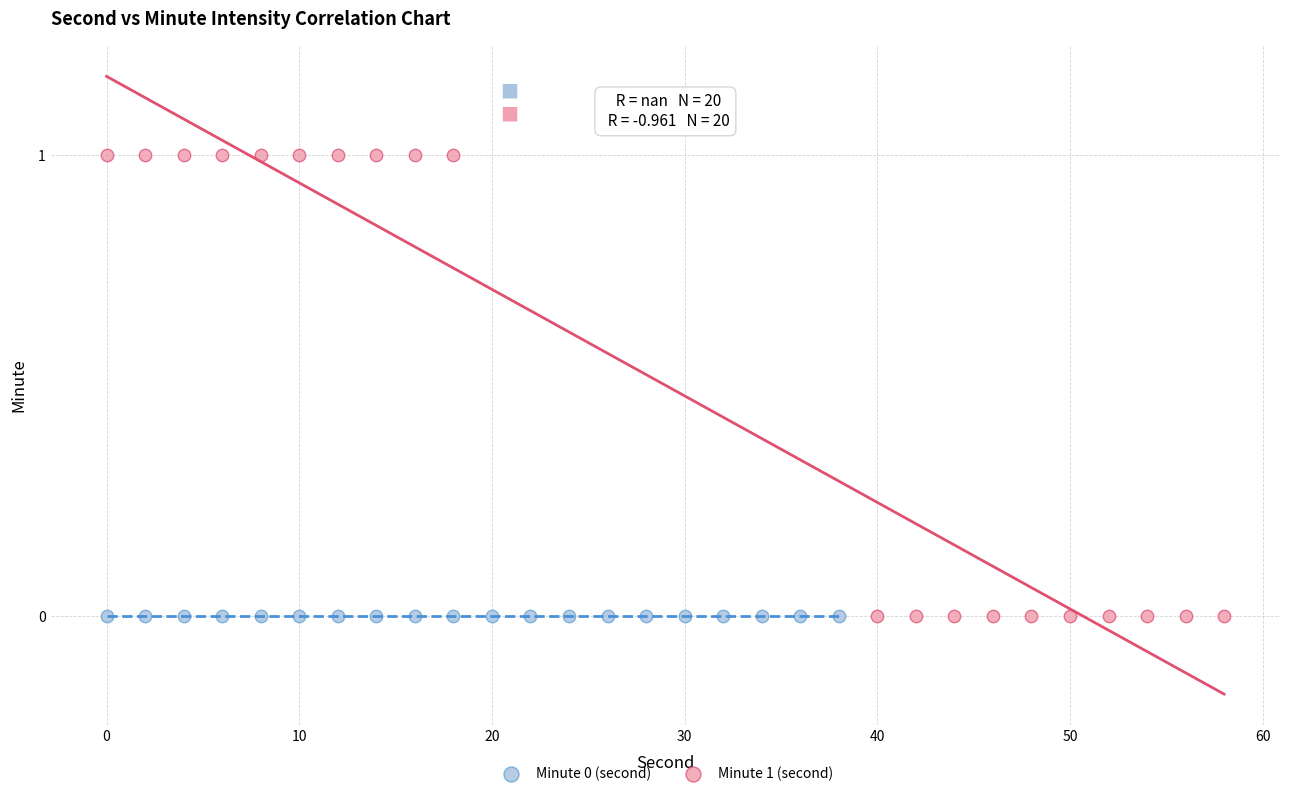

Which series contains the highest Y value?

Minute 1 (second)